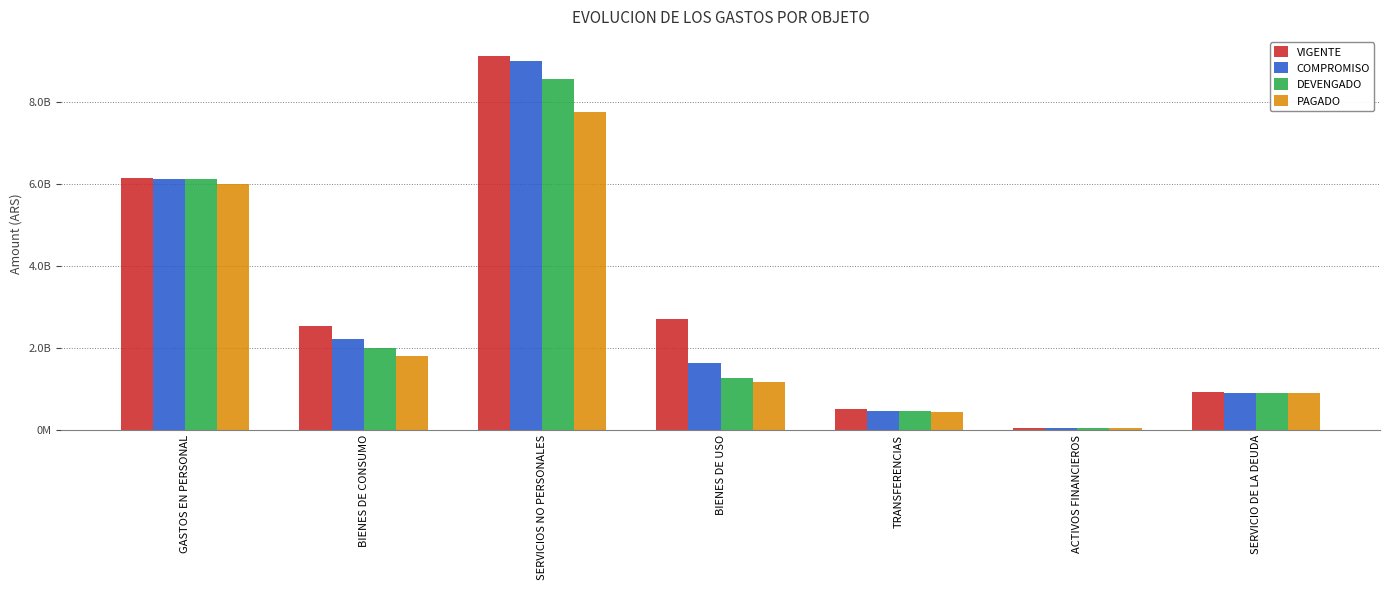

What is the smallest value displayed?

39531548.7